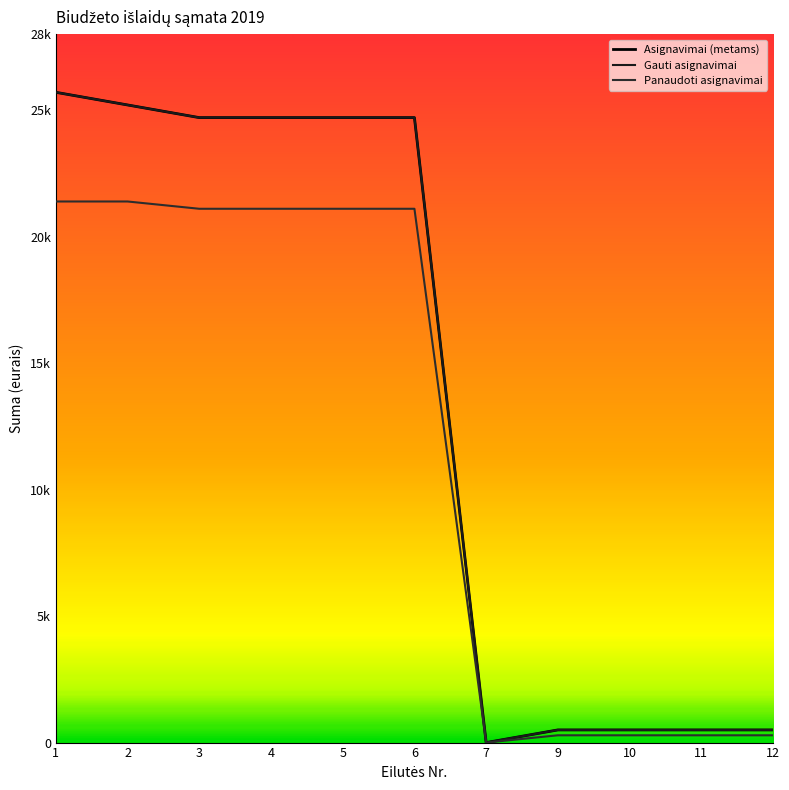

True or false: Asignavimai (metams) and Gauti asignavimai intersect in this chart.

False